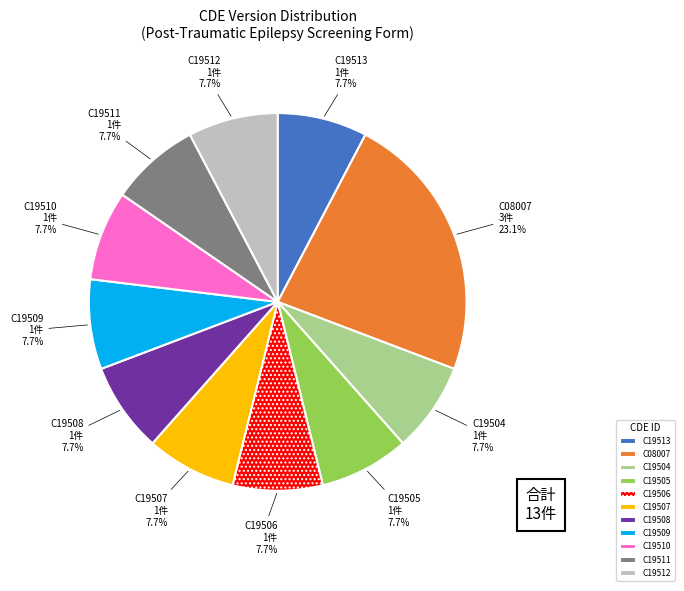

Does any single category account for the majority?

No